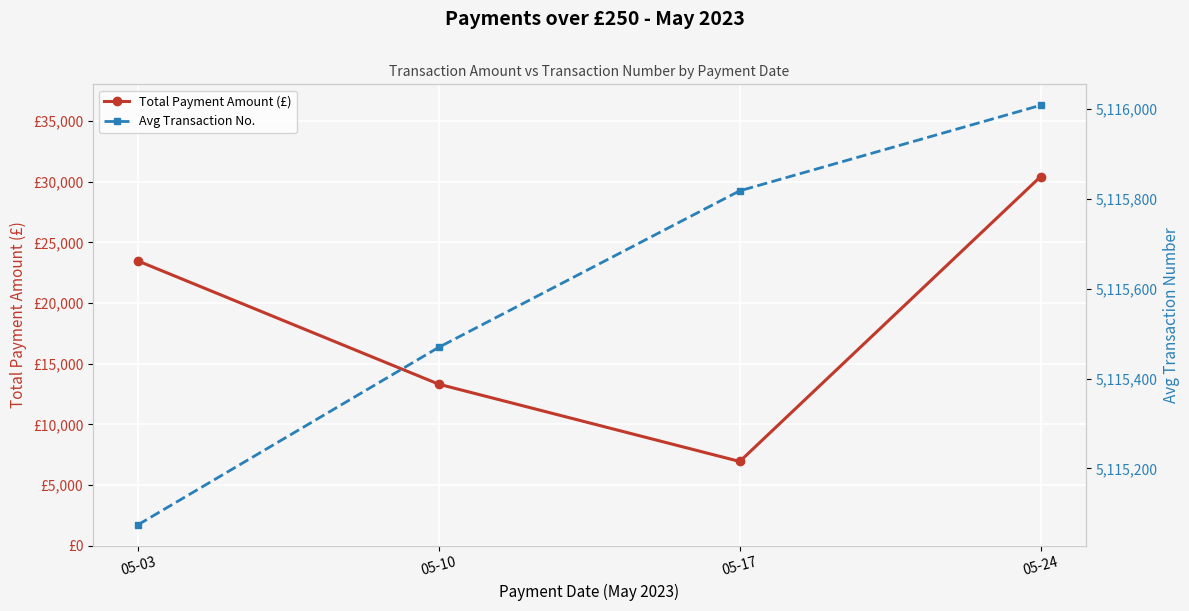

Between 05-10 and 05-24, which is larger?

05-24